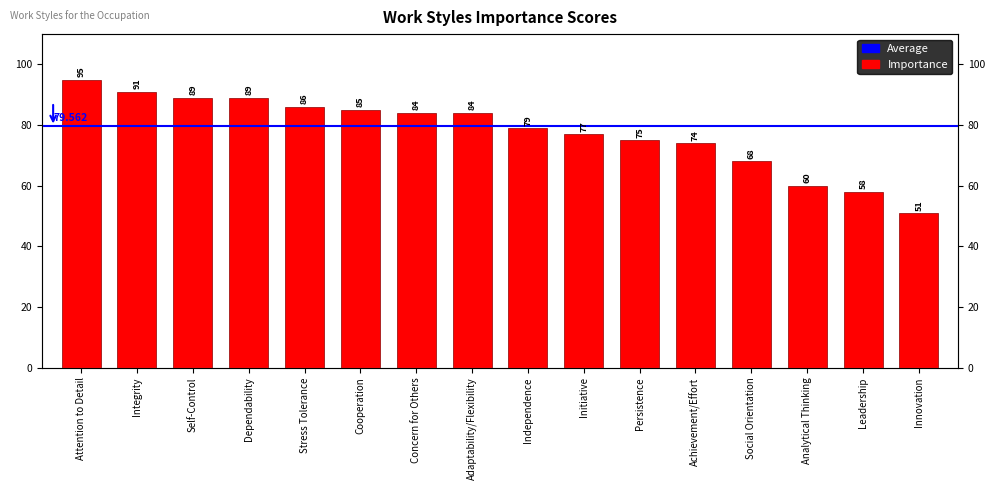

List the labels in order of value, smallest first.

Innovation, Leadership, Analytical Thinking, Social Orientation, Achievement/Effort, Persistence, Initiative, Independence, Concern for Others, Adaptability/Flexibility, Cooperation, Stress Tolerance, Self-Control, Dependability, Integrity, Attention to Detail